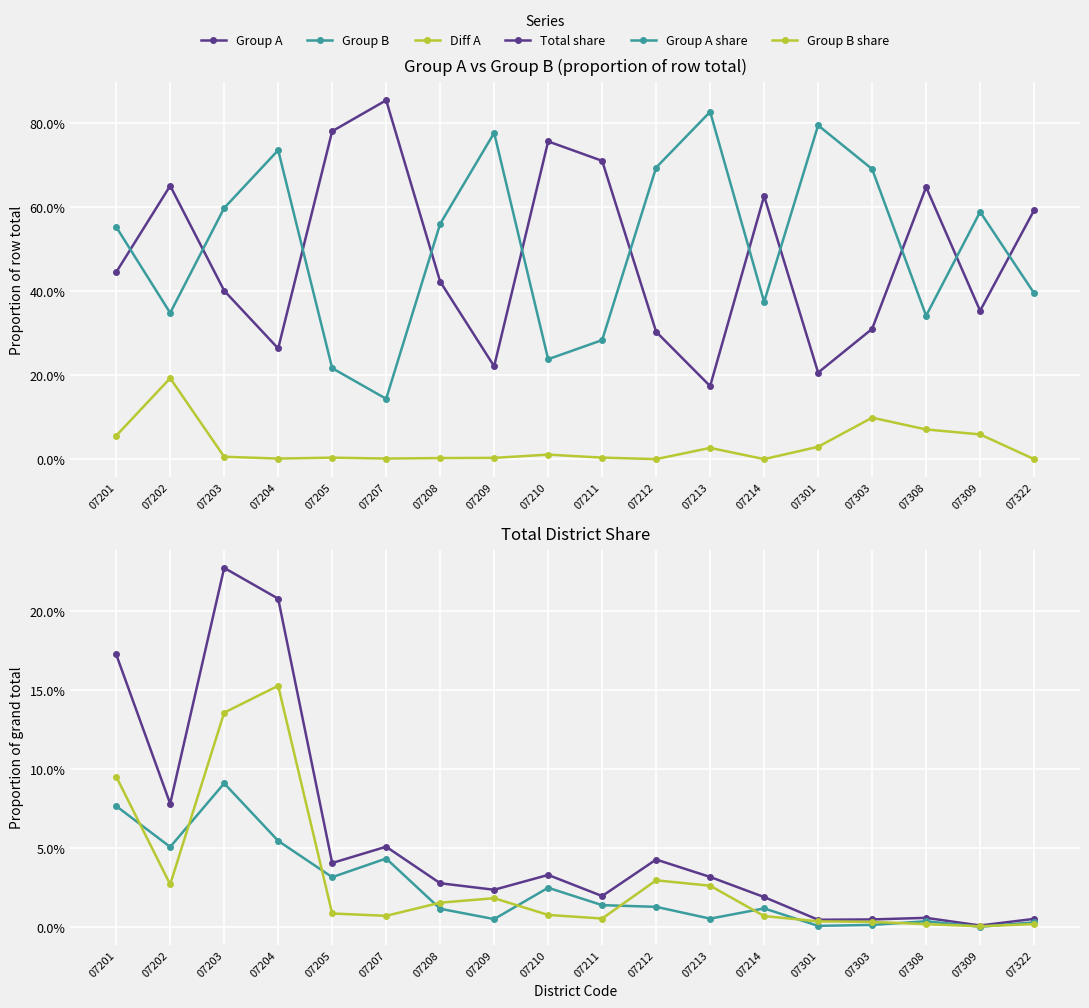

In Diff A, how many points are higher than both neighbors (excluding endpoints)?

5